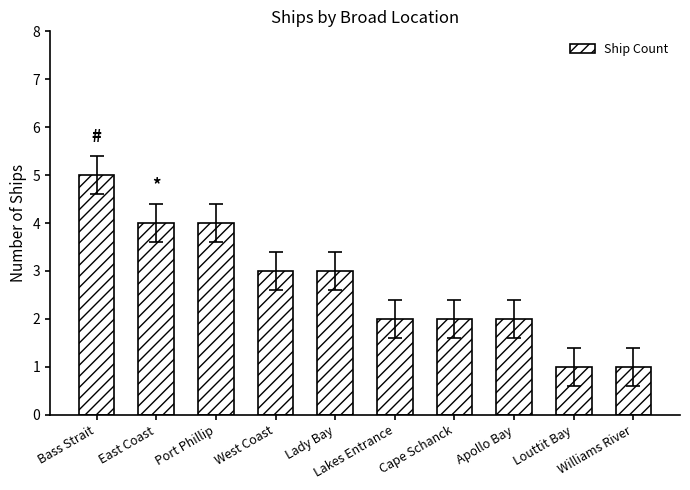

Where does the data first go above 3?

Bass Strait